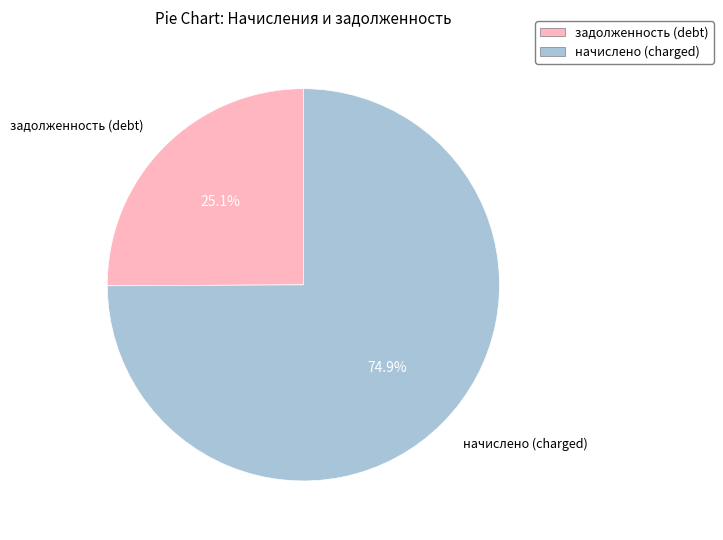

Which has a higher value, начислено (charged) or задолженность (debt)?

начислено (charged)